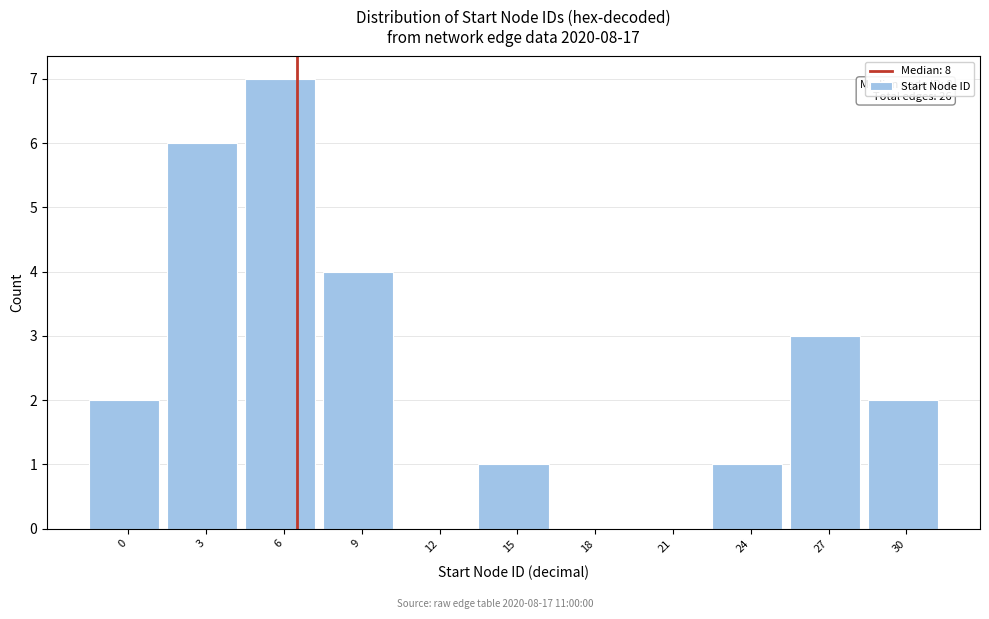

Reading left to right, extract all data points from this chart.

0=2	3=6	6=7	9=4	12=0	15=1	18=0	21=0	24=1	27=3	30=2